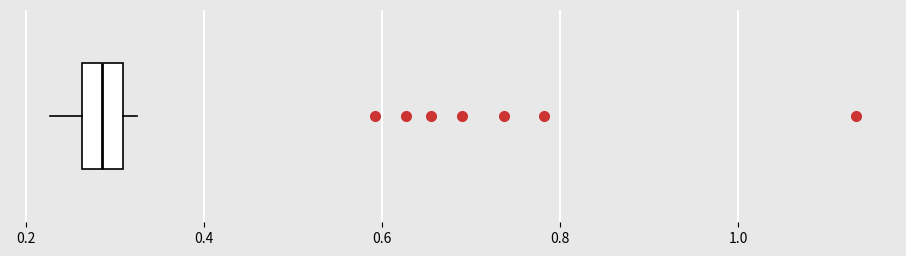

Read this box plot against the x-axis: the position of the median line, the range covered by the box, and the ends of both whiskers. The values are not printed on the chart, so give them approximately, as read against the axis.

median 0.28, box 0.26 to 0.30, whiskers 0.22 to 0.32